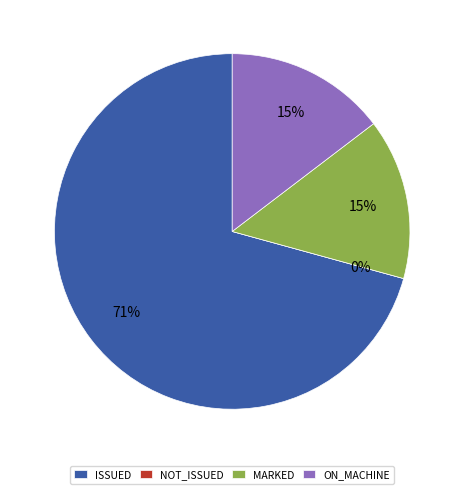

What is the ratio of the value at ON_MACHINE to the value at MARKED?

1.0